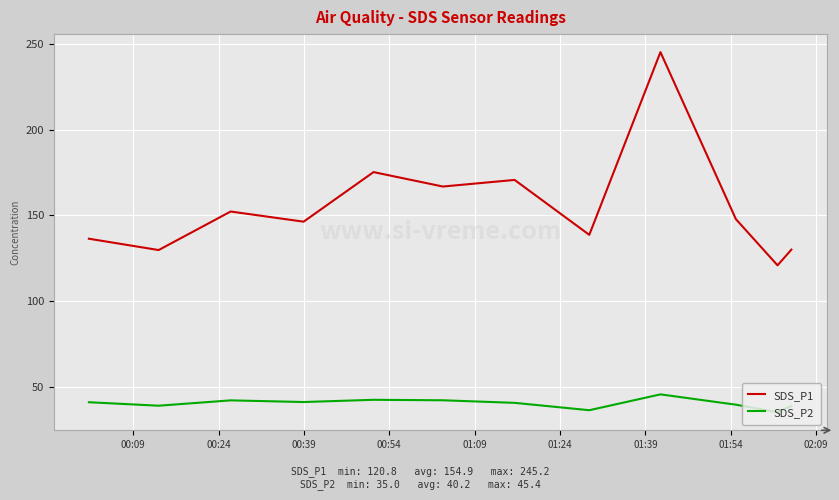

Which series has the largest range (max minus min)?

SDS_P1